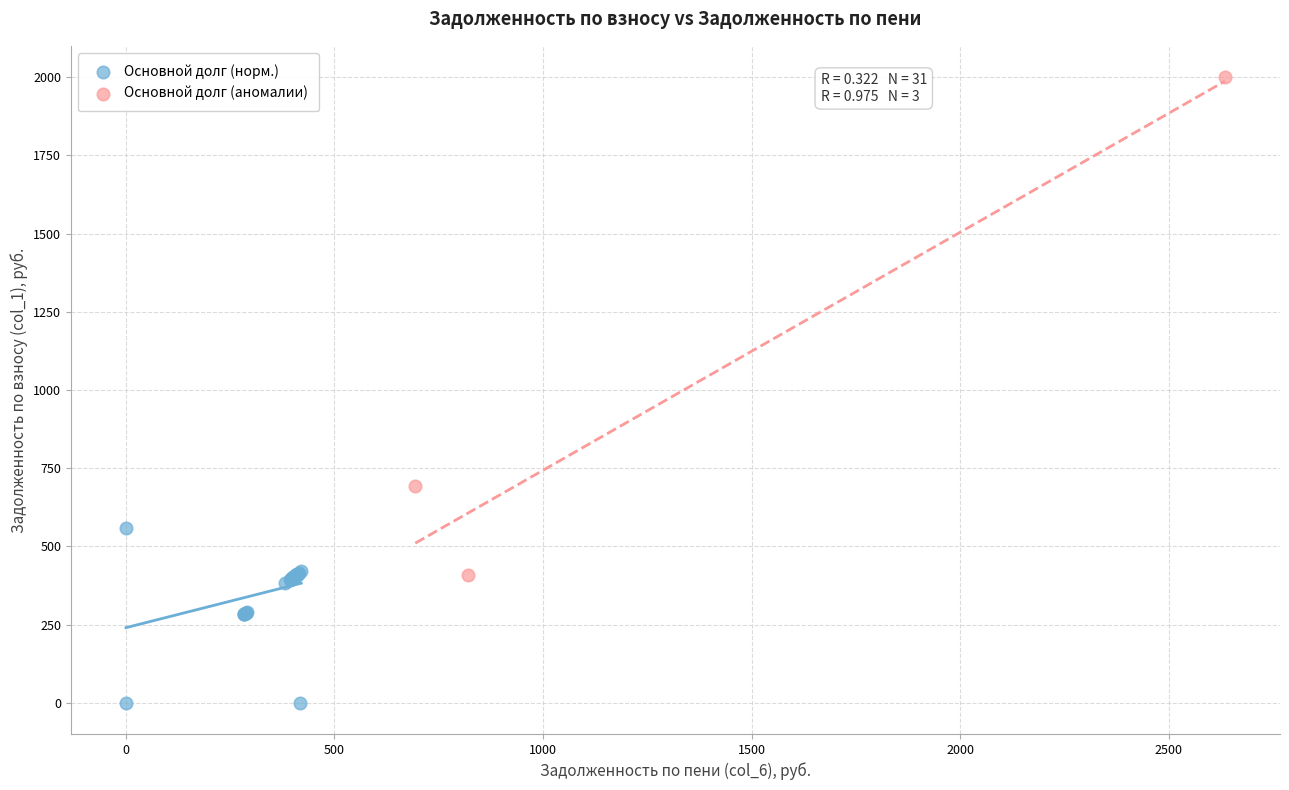

Which series reaches the maximum Y coordinate?

Основной долг (аномалии)